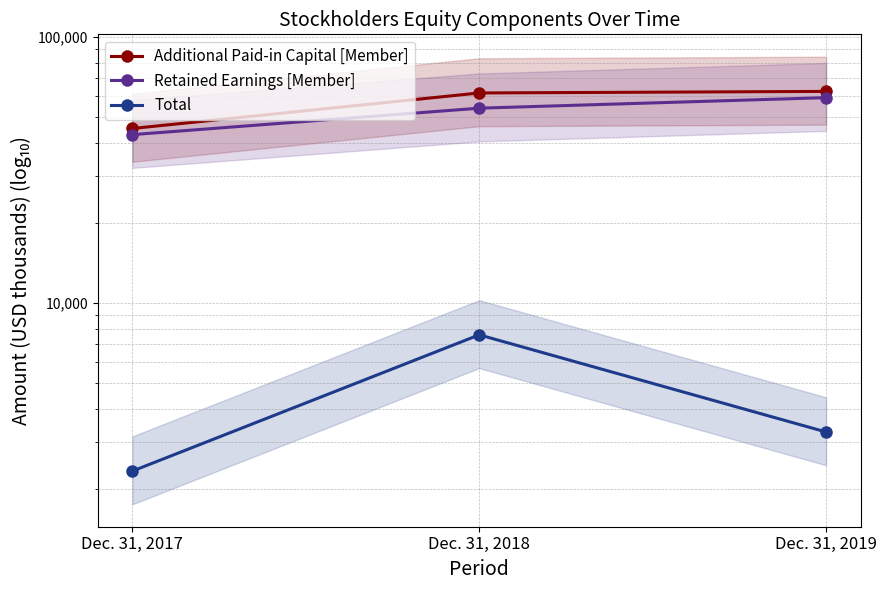

What is the difference between the Additional Paid-in Capital [Member] values at Dec. 31, 2019 and Dec. 31, 2017?

17143